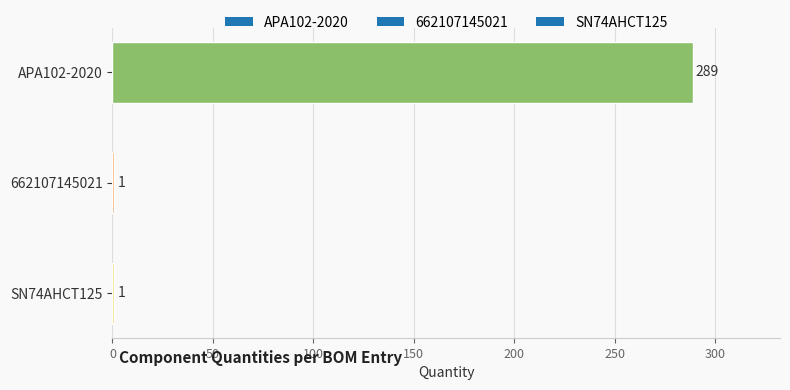

Are the bars grouped side by side (vs. stacked)?

No